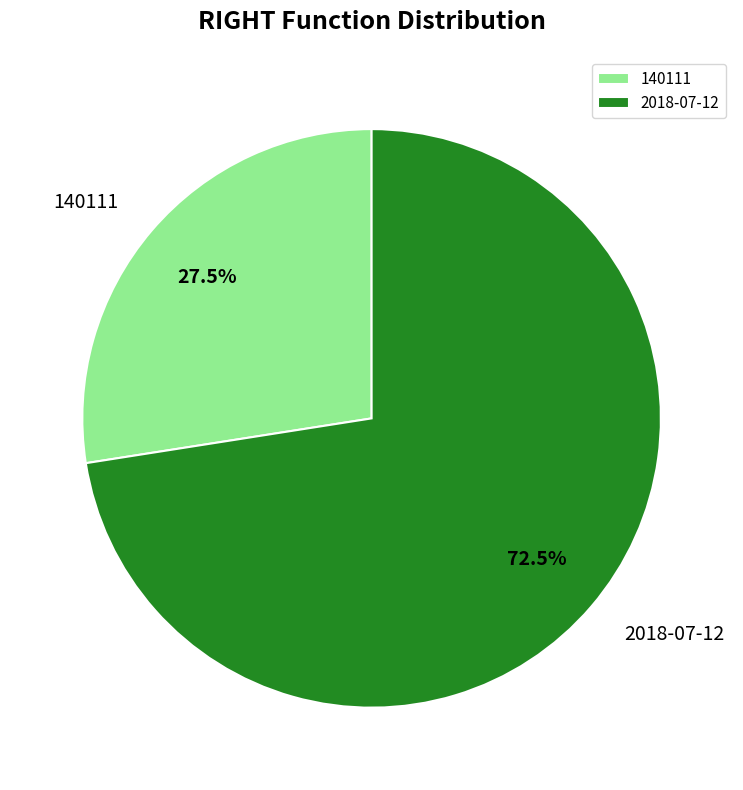

What is the ratio of the value at 2018-07-12 to the value at 140111?

2.6